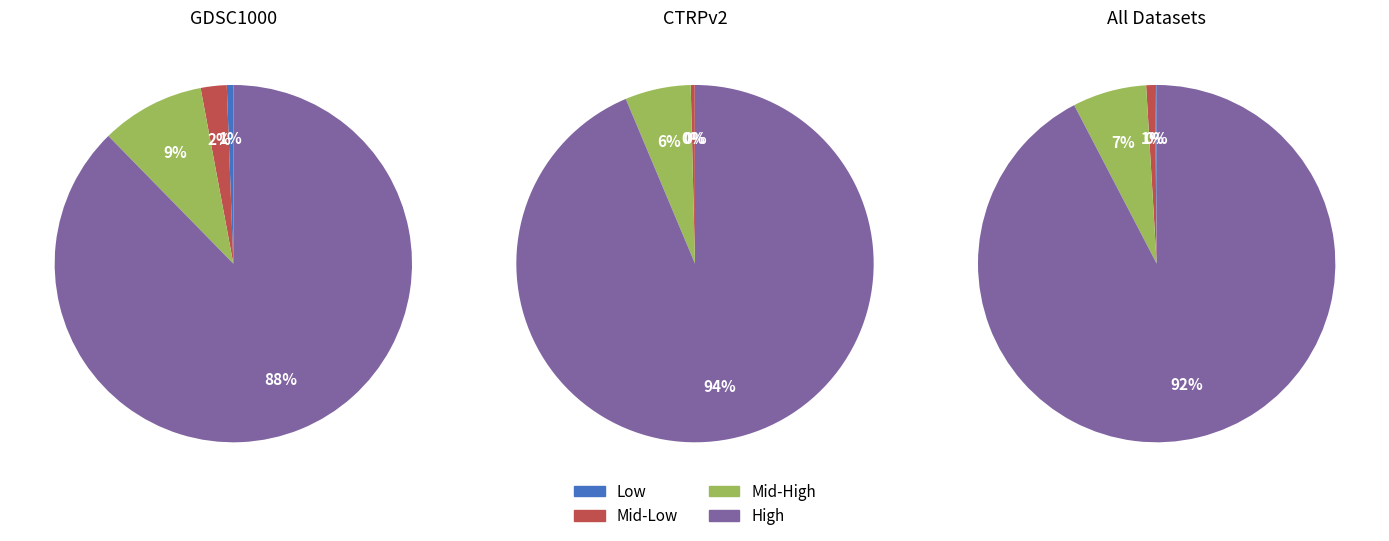

Combined, what portion of the pie is 4 and 2?

0.9%